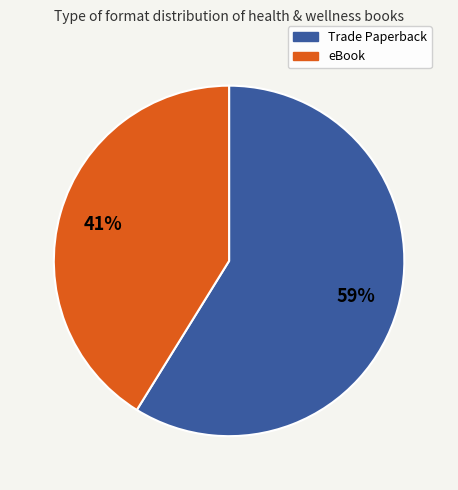

To the nearest percent, what is the difference between the largest and smallest slice percentages?

18%